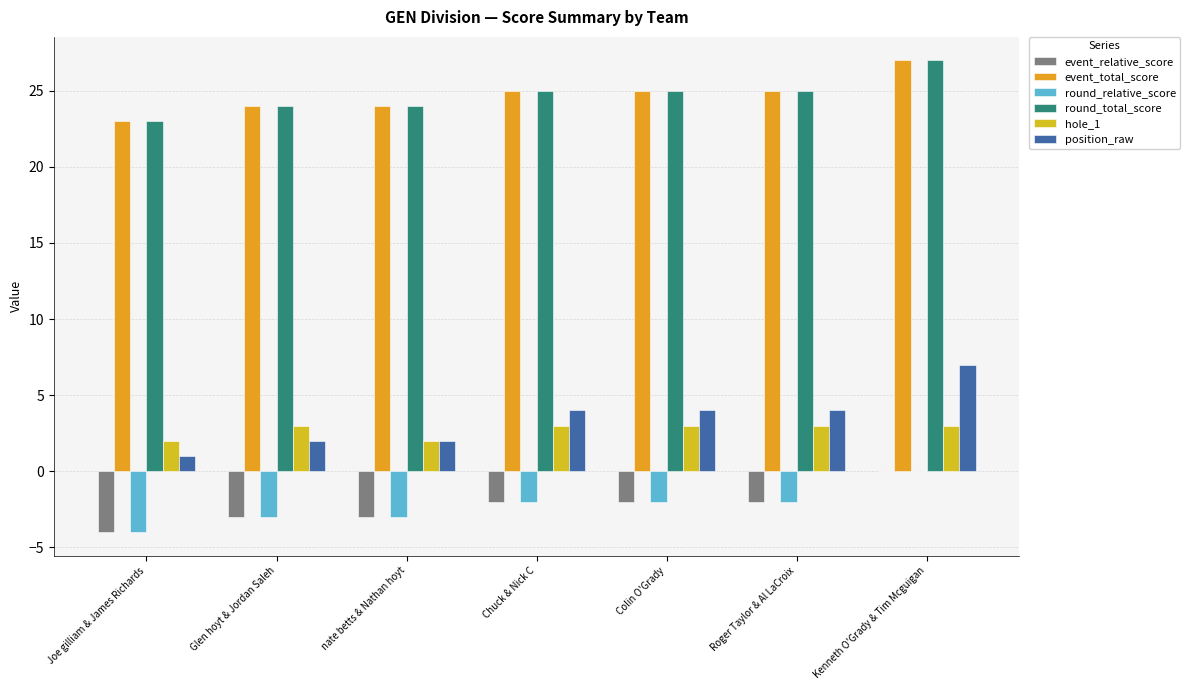

At which category does the chart reach its peak across all series?

Kenneth O'Grady & Tim Mcguigan